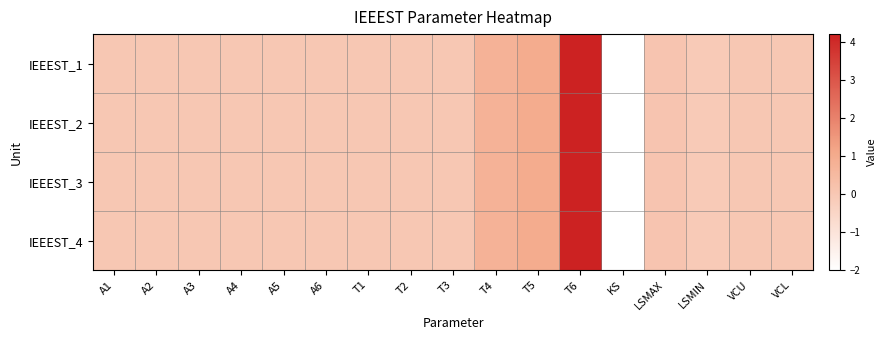

How many distinct data groups are displayed?

4